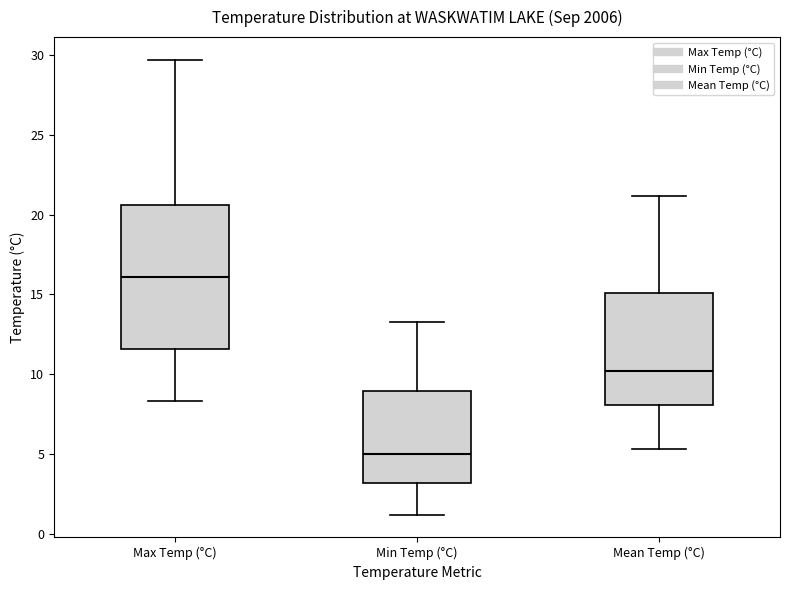

Where does the upper whisker of the box for Mean Temp (°C) end on the y-axis? The values are not printed on the chart, so give them approximately, as read against the axis.

21.0